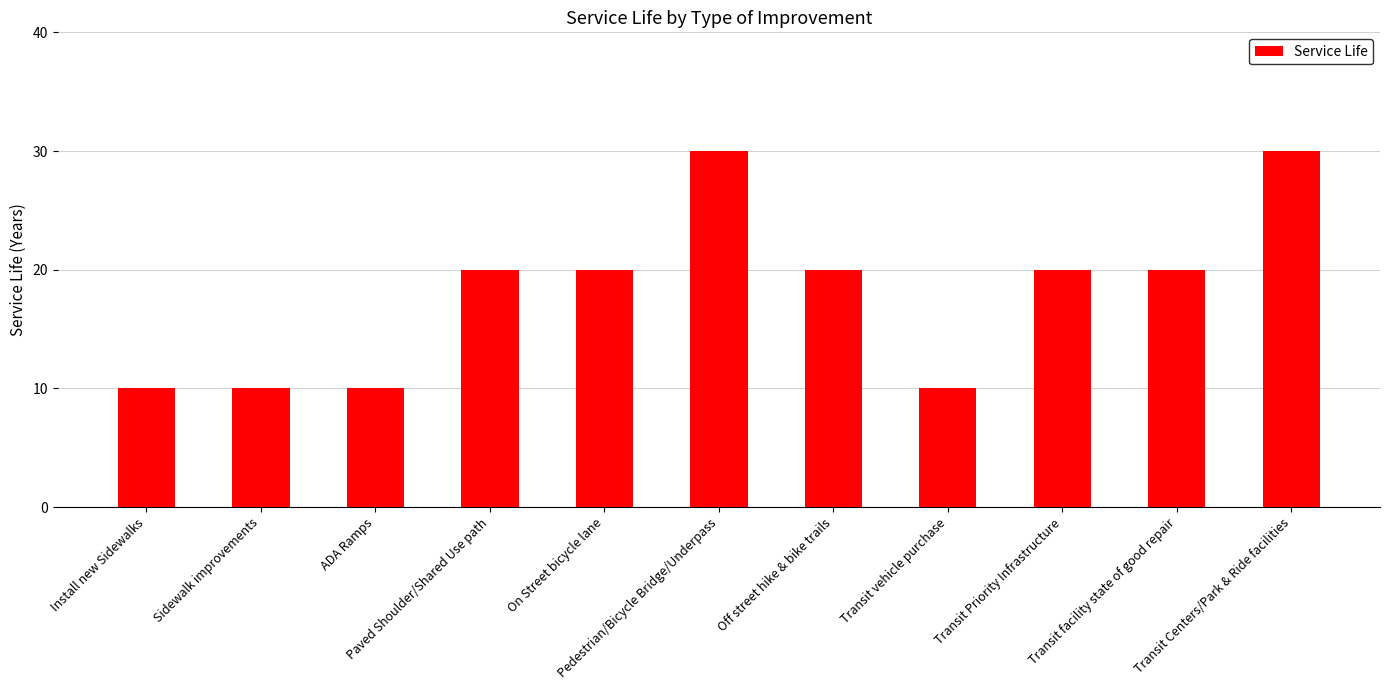

What is the smallest value displayed?

10